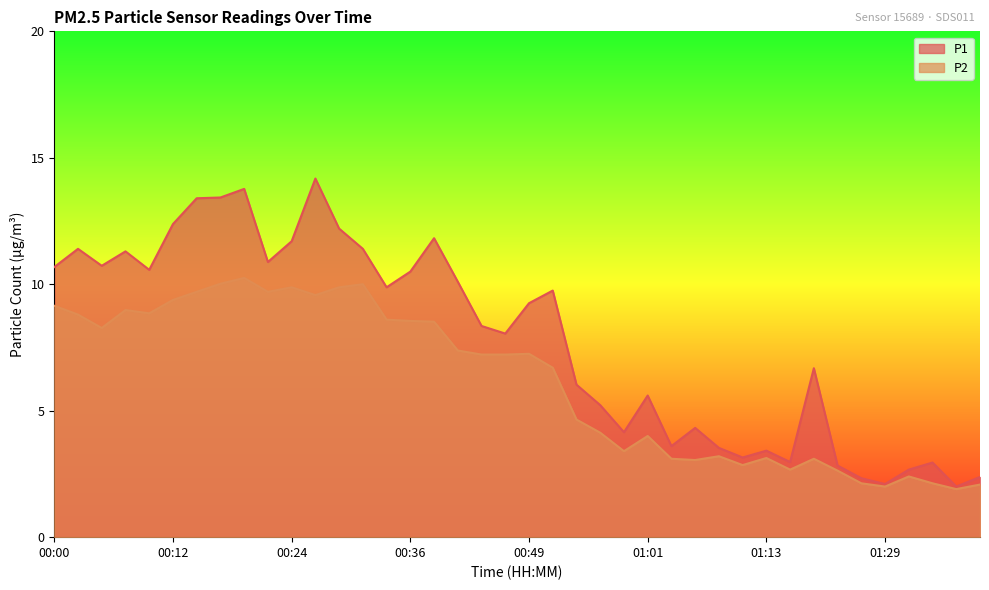

Which series has the largest total across all categories?

P1